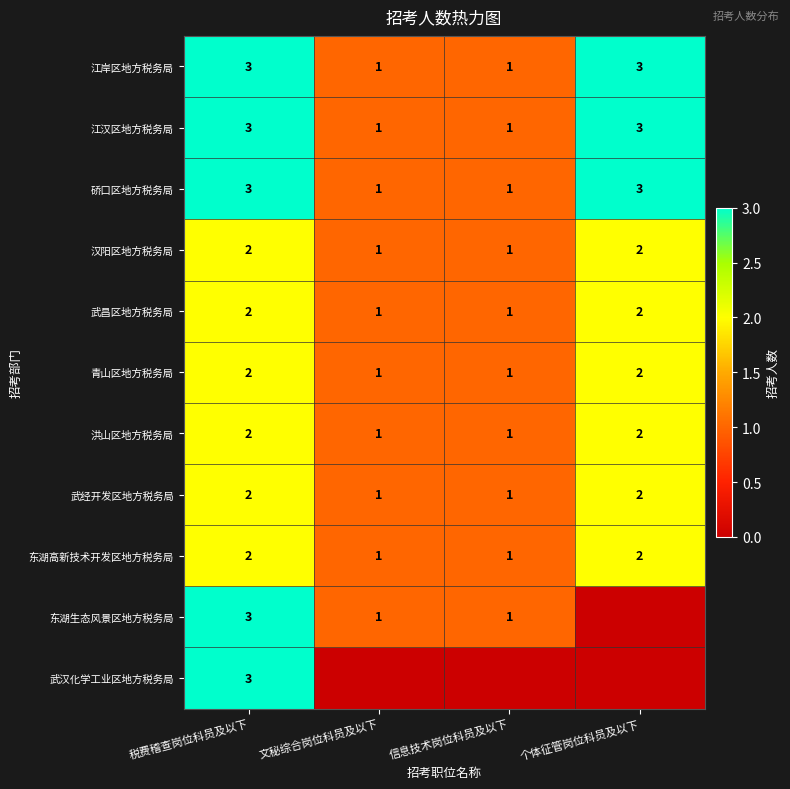

How many 江岸区地方税务局 values are between 1 and 3?

4